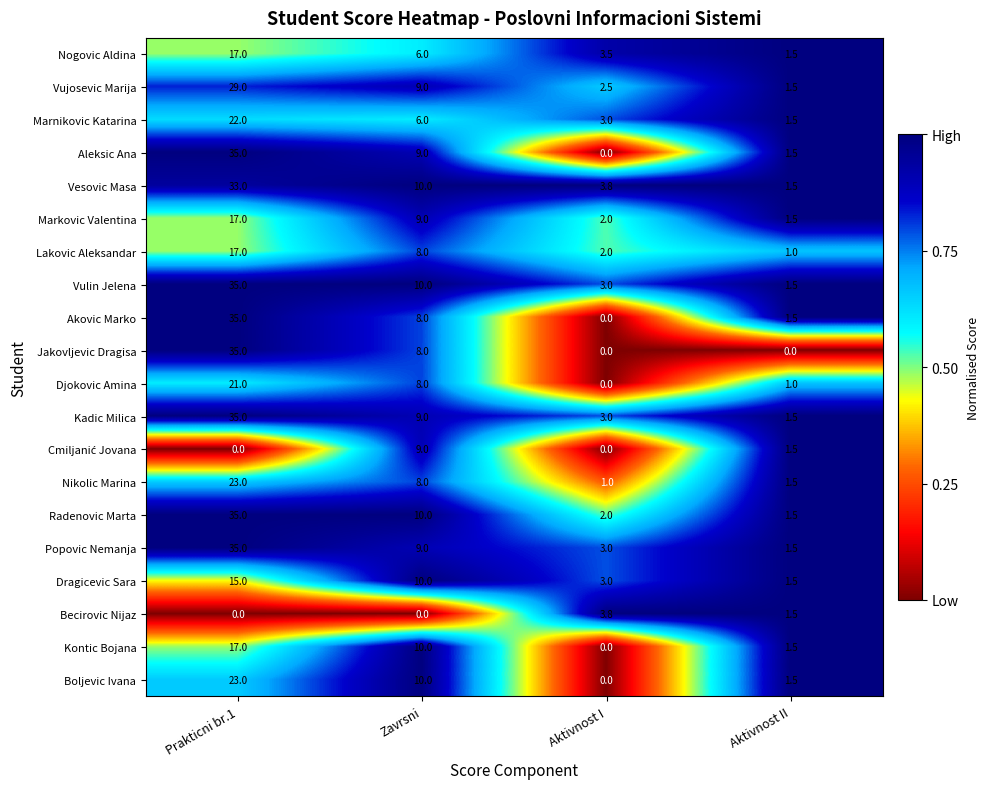

The Nikolic Marina series shows 8.0 at Zavrsni. True or false?

True